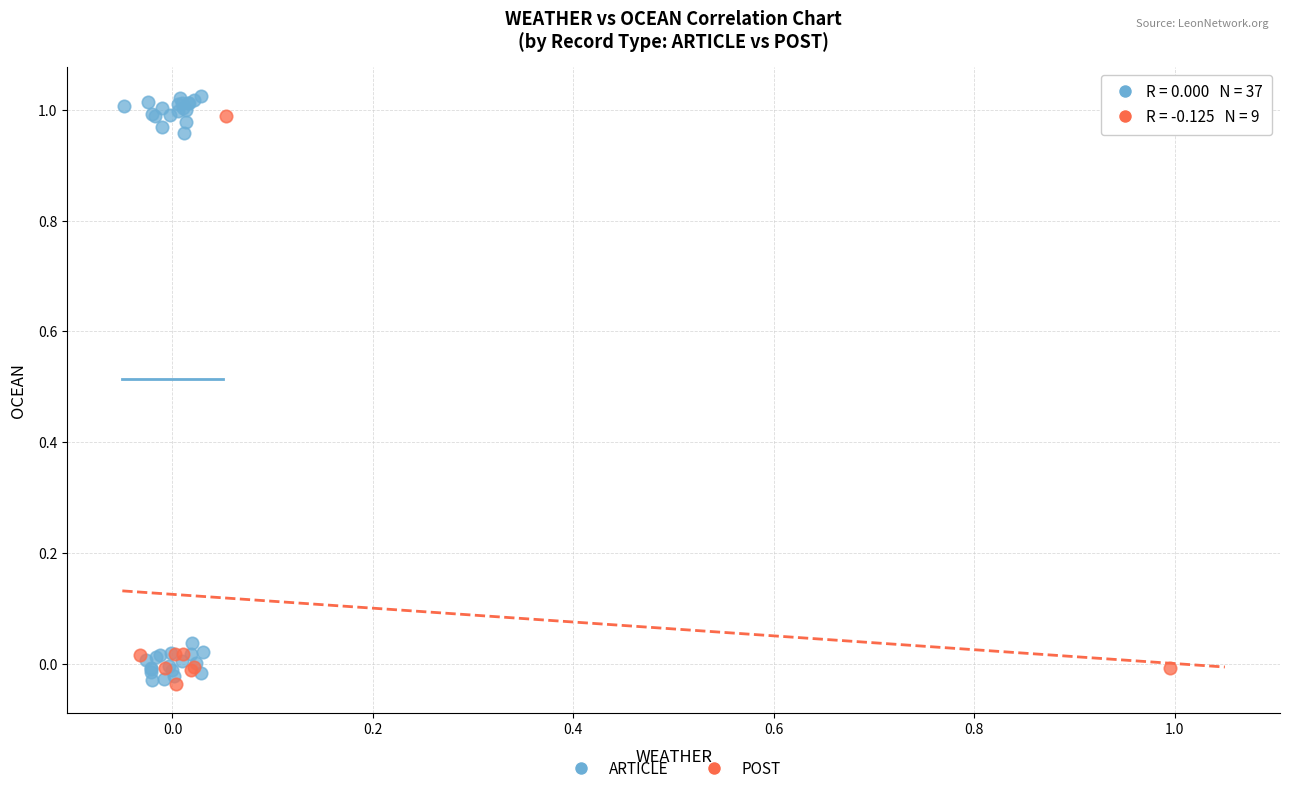

Which series has the widest spread of Y values?

ARTICLE